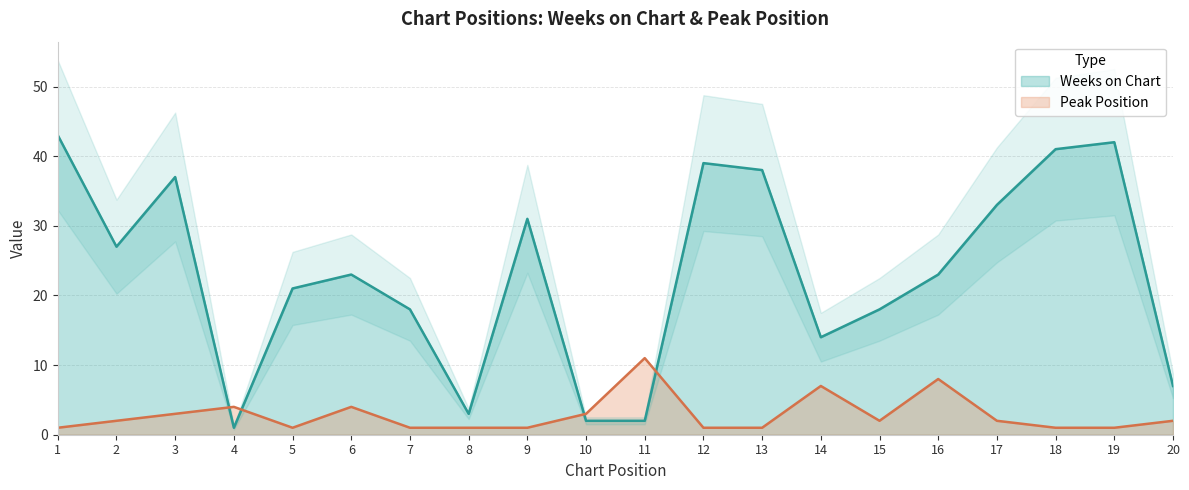

Where does the Peak Position series first go above 2?

3